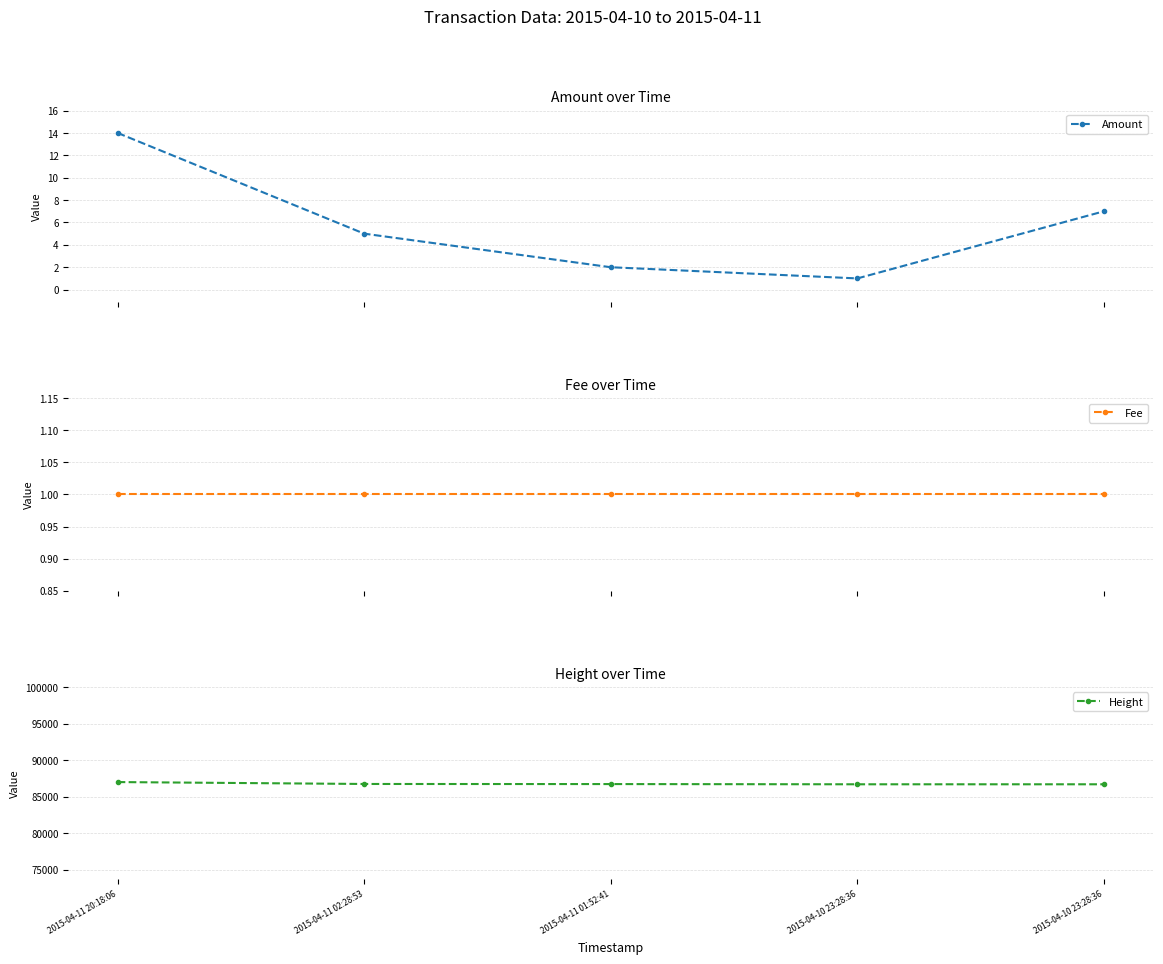

What is the value of the Fee point at the 4th from the left?

1